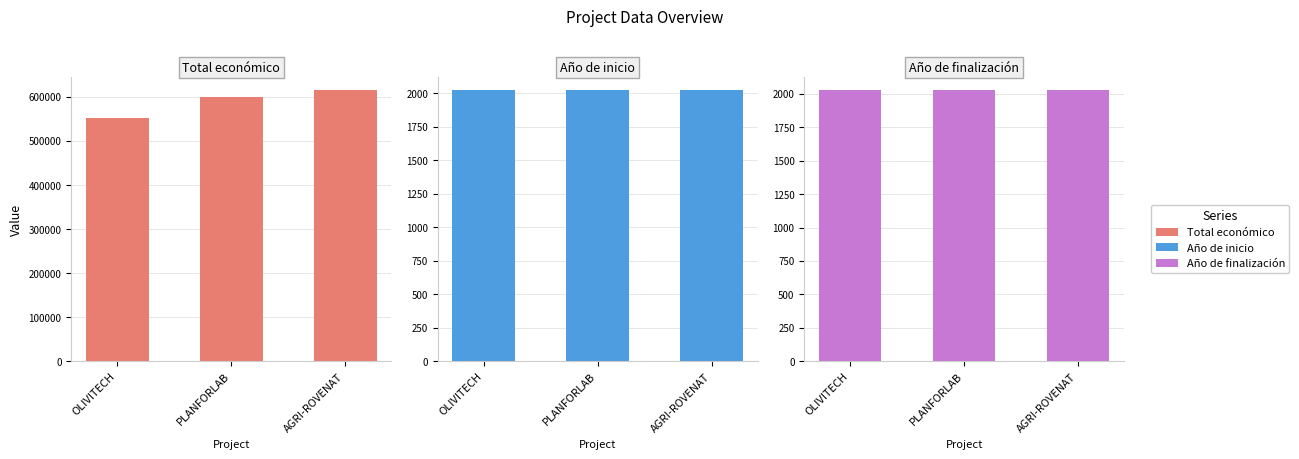

What is the average value of the Año de inicio series?

2024